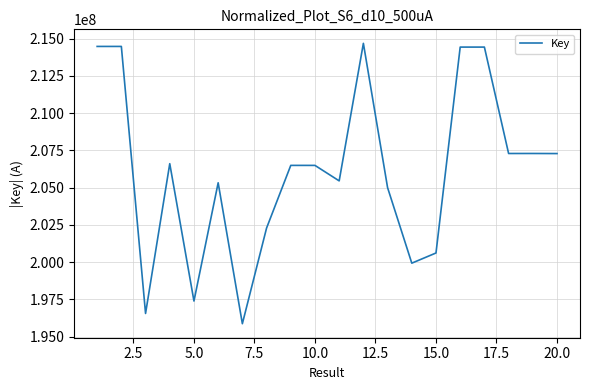

What is the minimum value shown in the chart?

195865413